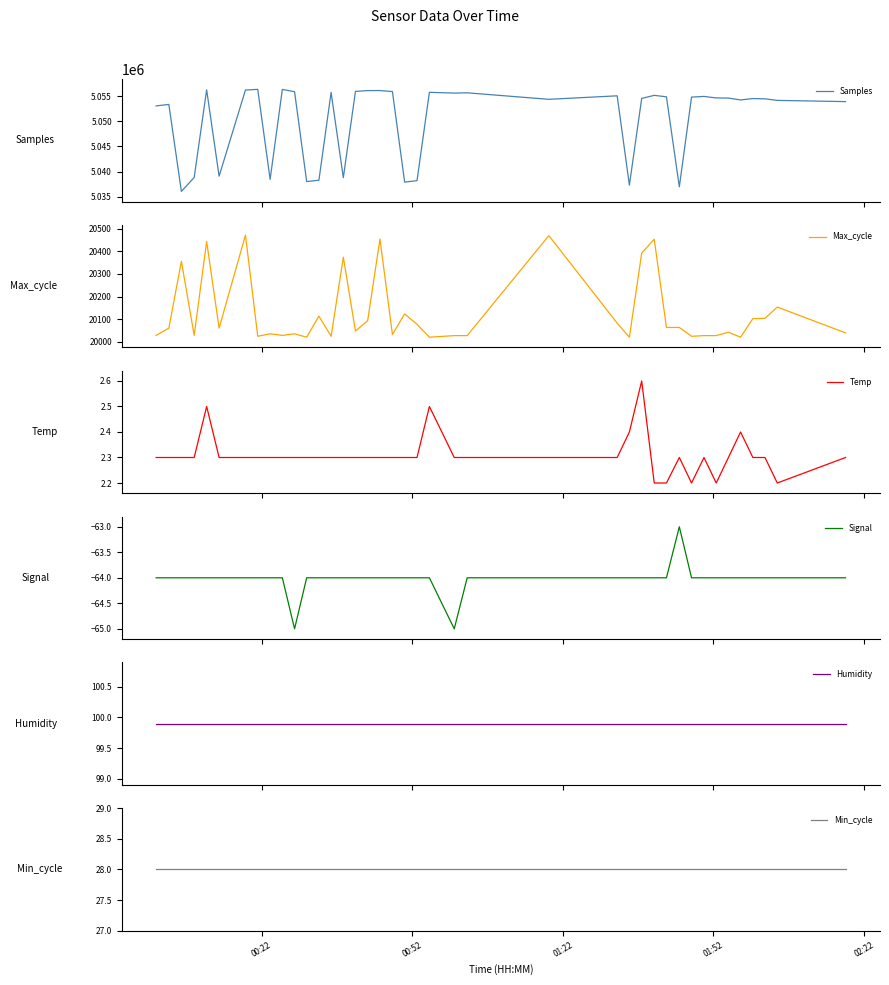

What is the minimum value for Samples?

5036034